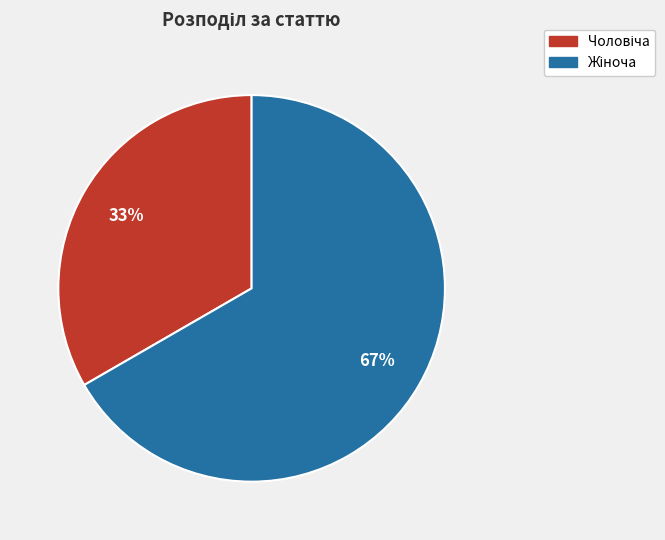

Count the number of slices in the pie.

2